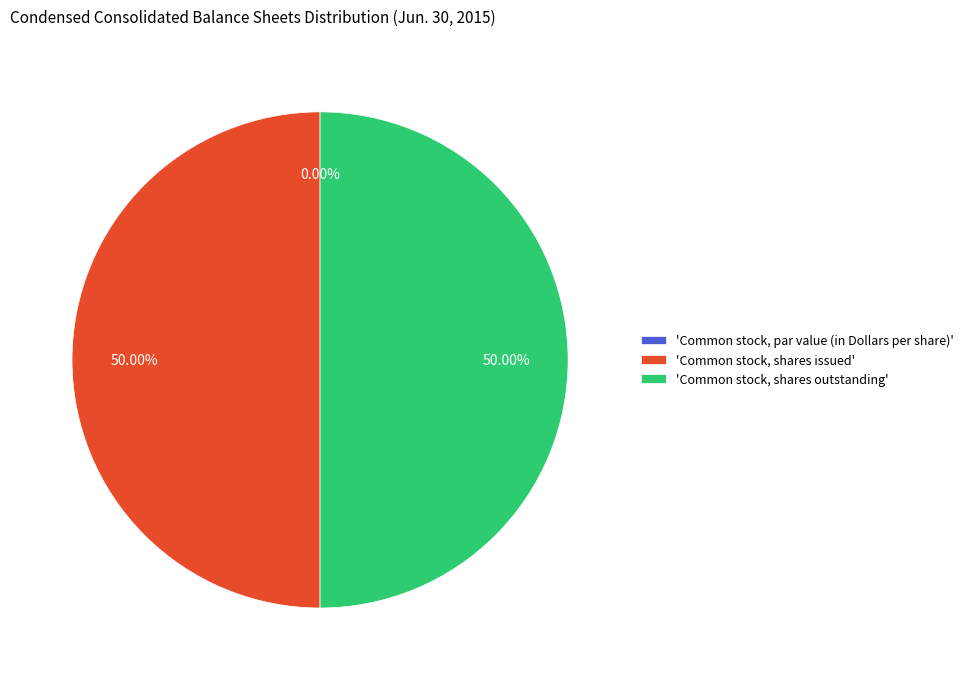

Do 'Common stock, shares outstanding' and 'Common stock, shares issued' together represent more than half of the pie?

Yes